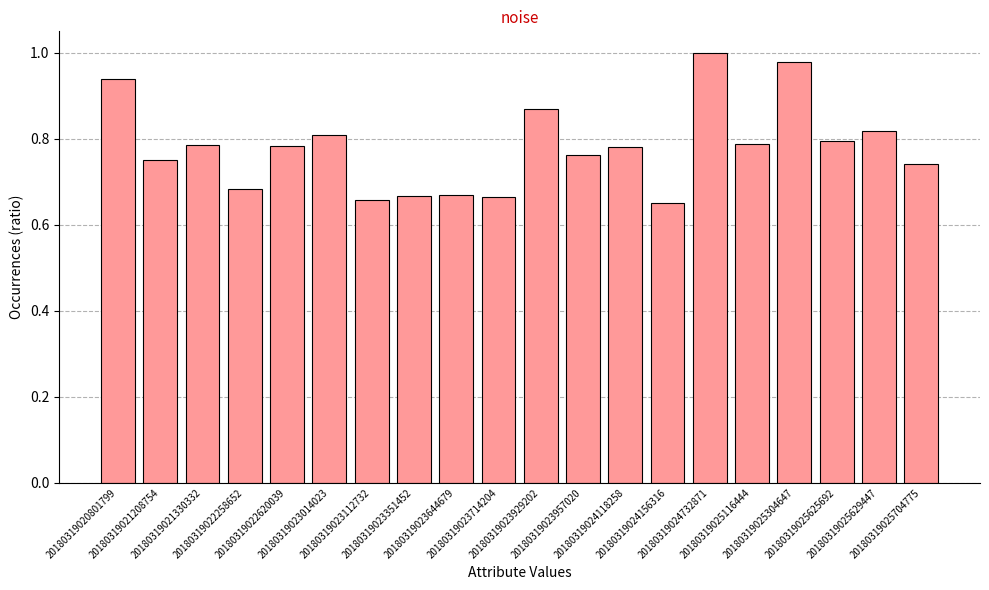

What is the difference between the maximum and second lowest values?

0.3